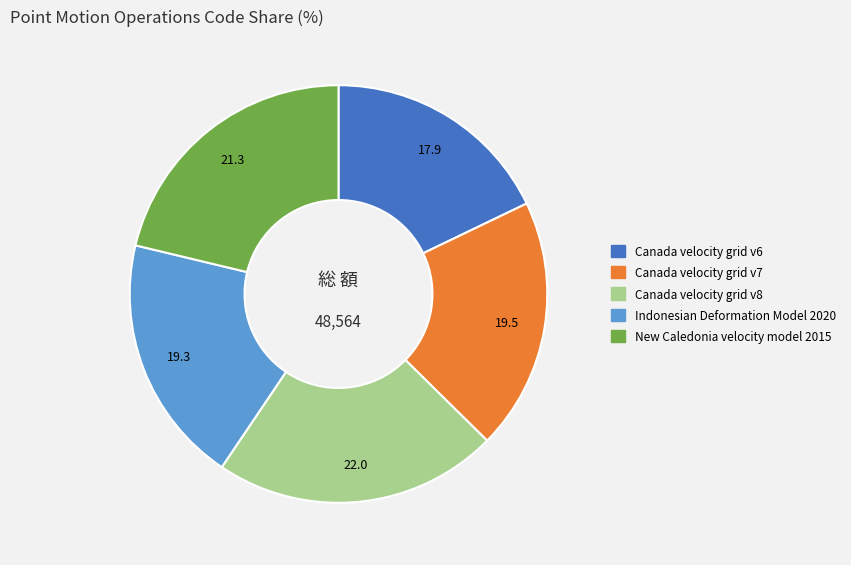

What is the largest slice in the pie chart?

Canada velocity grid v8